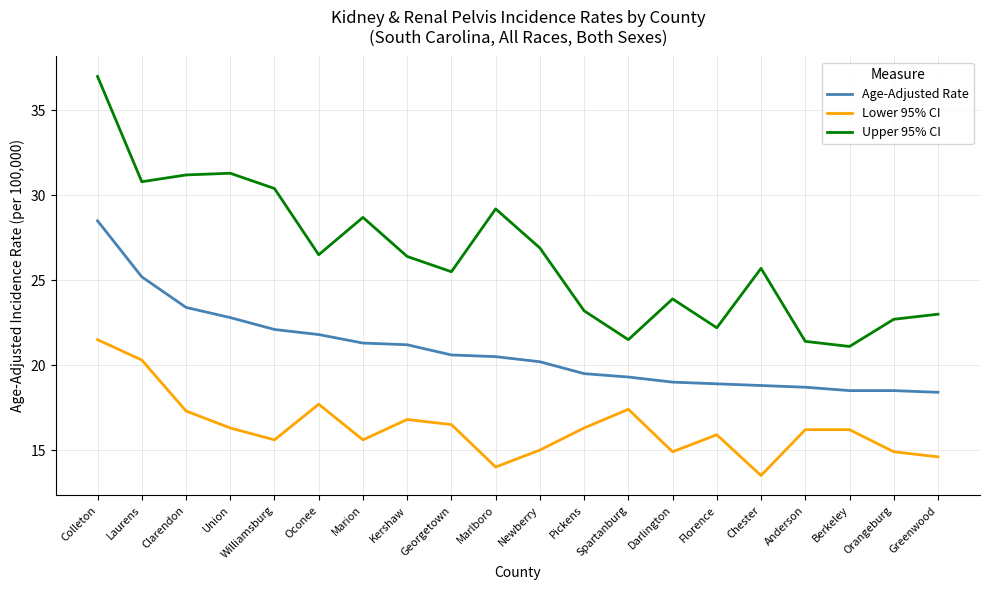

What is the difference between the Upper 95% CI values at Florence and Pickens?

1.0